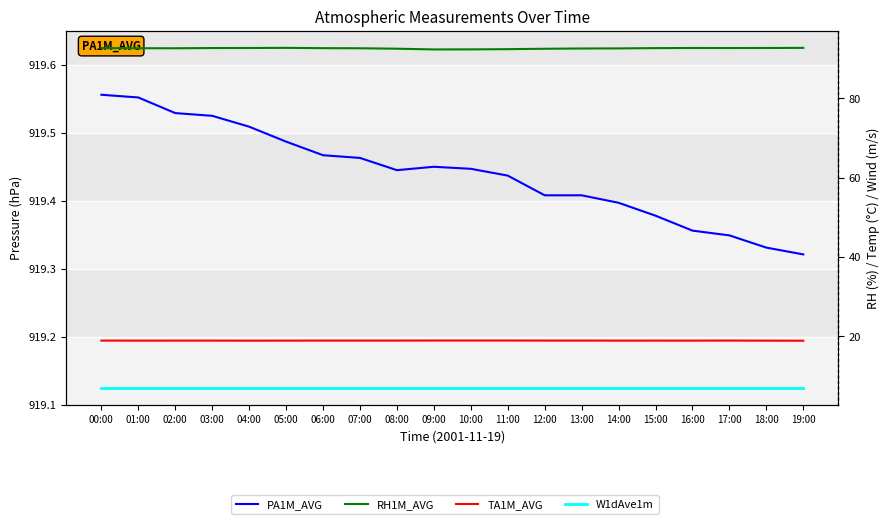

Rank the series by their maximum value, from lowest to highest.

W1dAve1m, TA1M_AVG, RH1M_AVG, PA1M_AVG